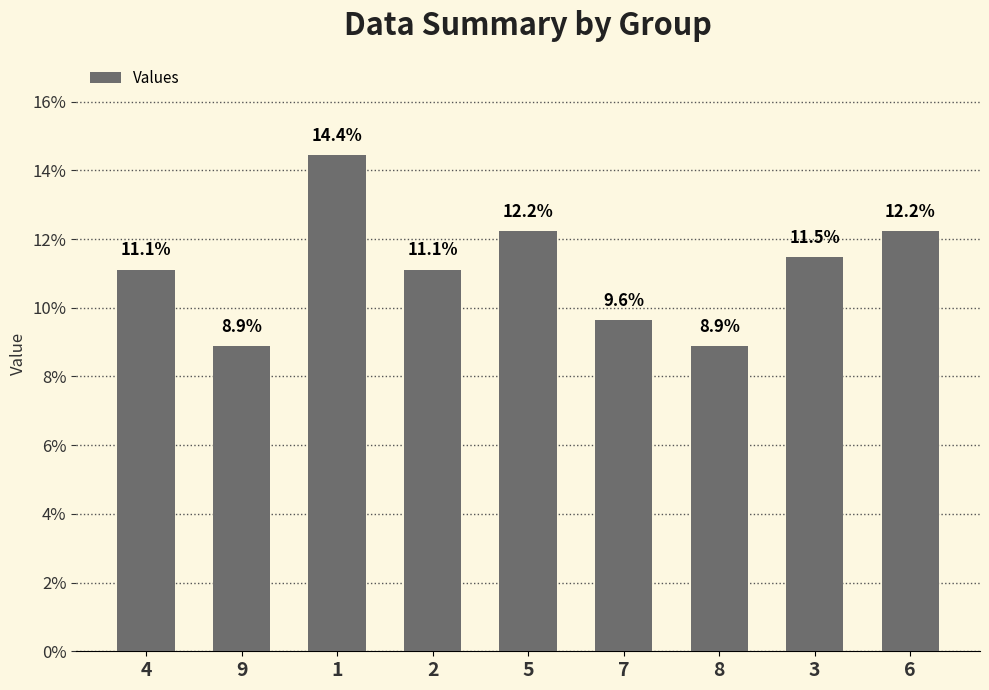

What is the smallest value displayed?

8.9